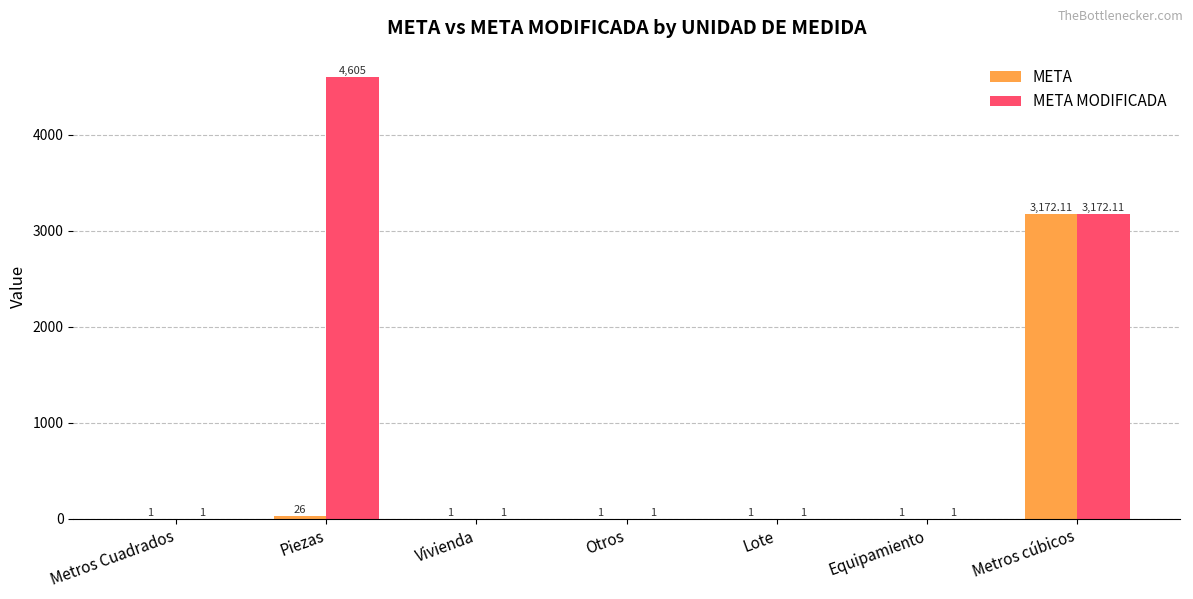

Reading left to right, transcribe all the data shown in this chart.

META: Metros Cuadrados=1.0	Piezas=26.0	Vivienda=1.0	Otros=1.0	Lote=1.0	Equipamiento=1.0	Metros cúbicos=3172.1
META MODIFICADA: Metros Cuadrados=1.0	Piezas=4605.0	Vivienda=1.0	Otros=1.0	Lote=1.0	Equipamiento=1.0	Metros cúbicos=3172.1